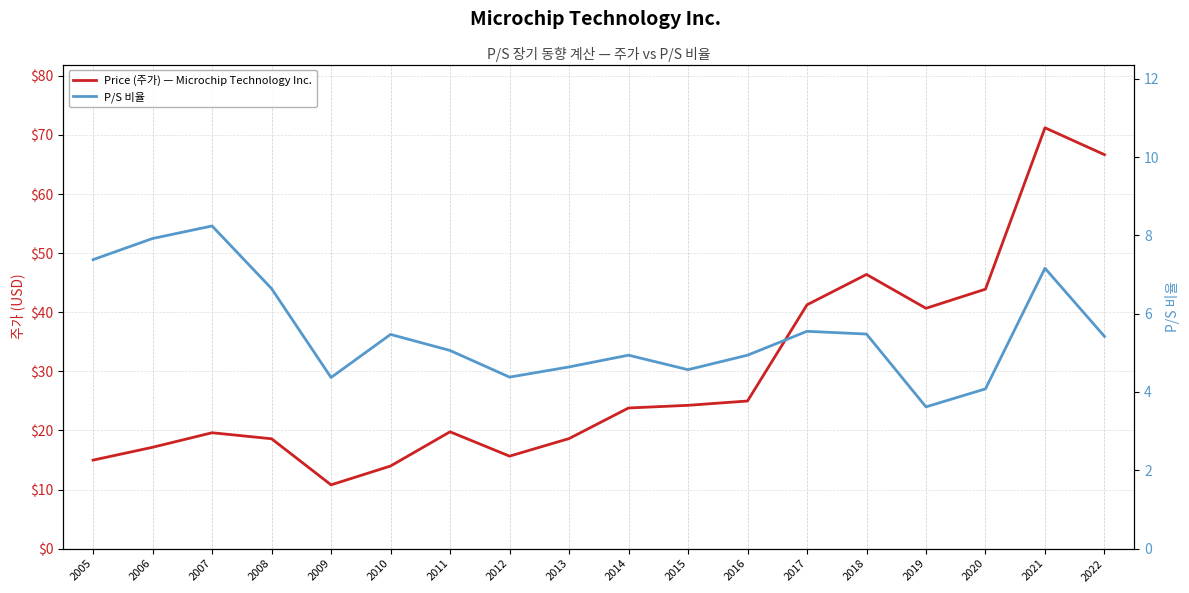

Rank the series by their maximum value, from highest to lowest.

Price (주가) — Microchip Technology Inc., P/S 비율